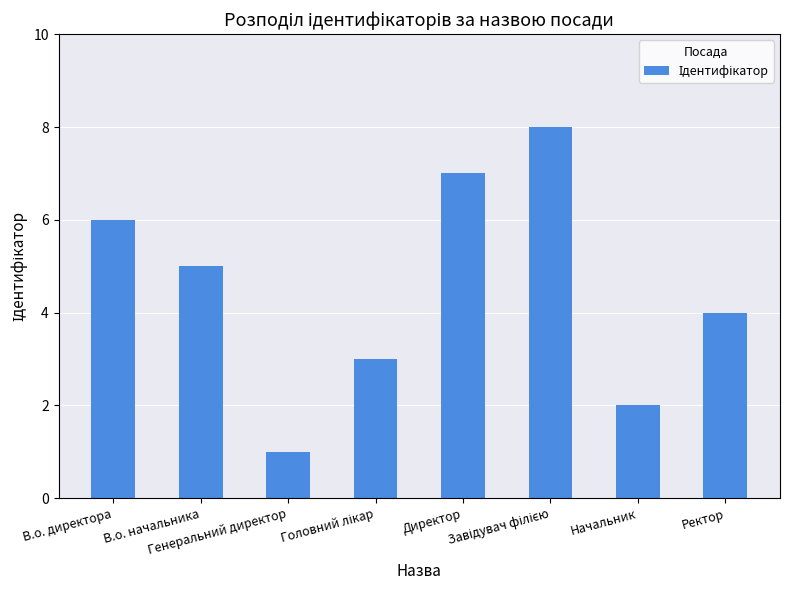

What is the value of the 8th bar from the left?

4